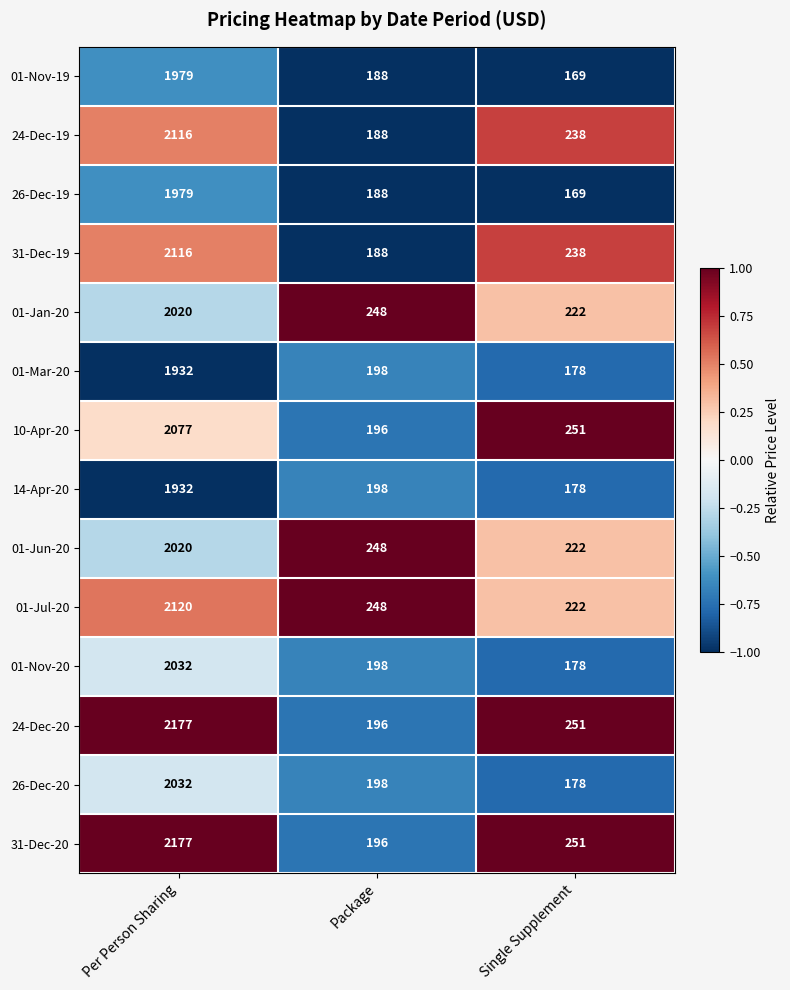

What is the difference between the highest and lowest values at Per Person Sharing?

245